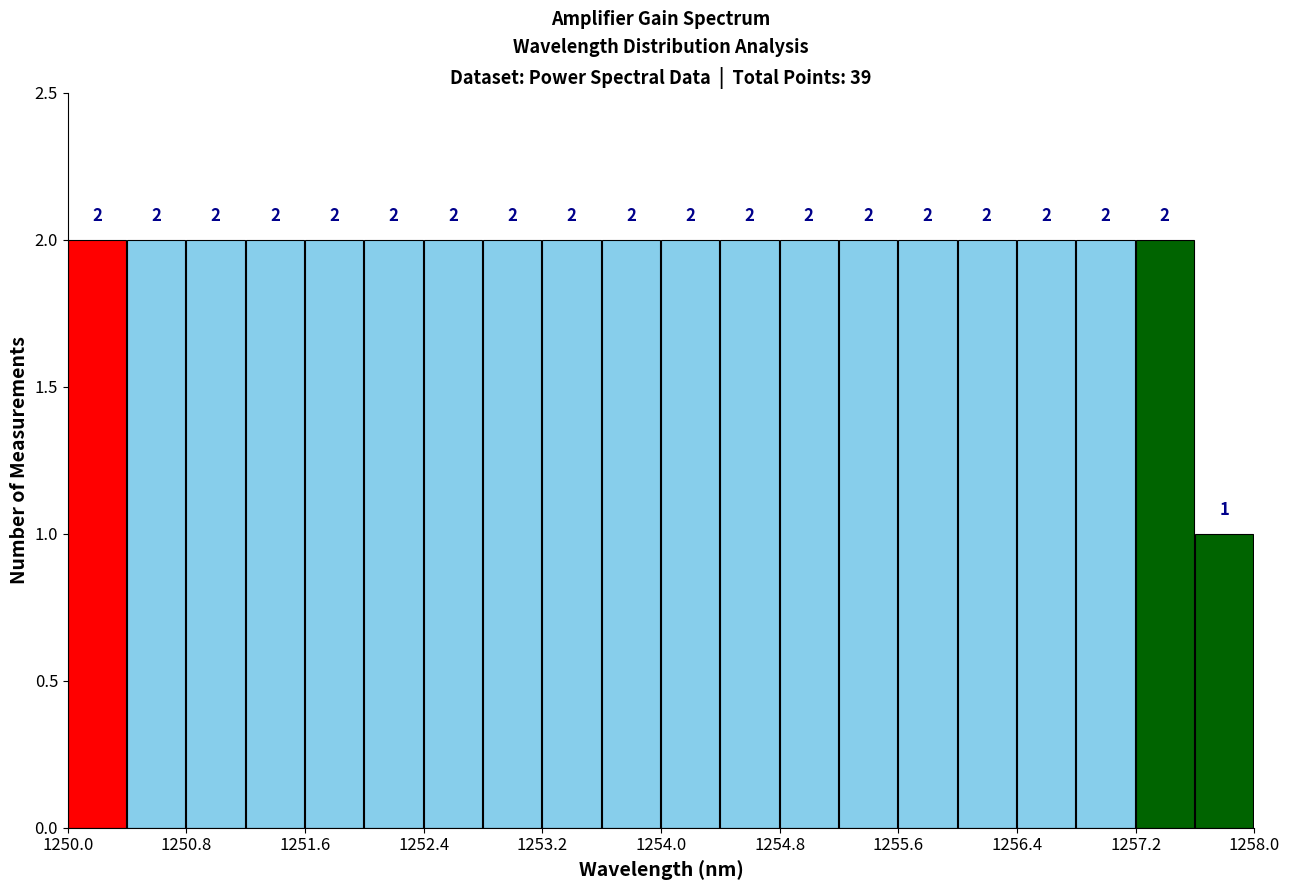

How tall is the bar that spans 1254.0 to 1254.4 on the x-axis?

2